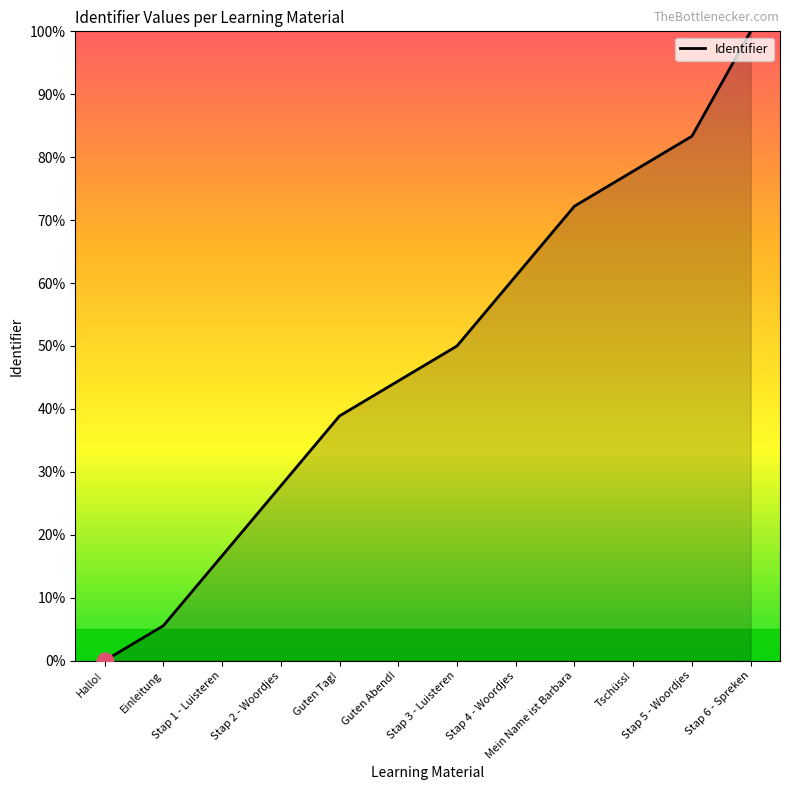

Reading left to right, what are all the values shown in this chart?

Hallo!=0.0	Einleitung=5.6	Stap 1 - Luisteren=16.7	Stap 2 - Woordjes=27.8	Guten Tag!=38.9	Guten Abend!=44.4	Stap 3 - Luisteren=50.0	Stap 4 - Woordjes=61.1	Mein Name ist Barbara=72.2	Tschüss!=77.8	Stap 5 - Woordjes=83.3	Stap 6 - Spreken=100.0